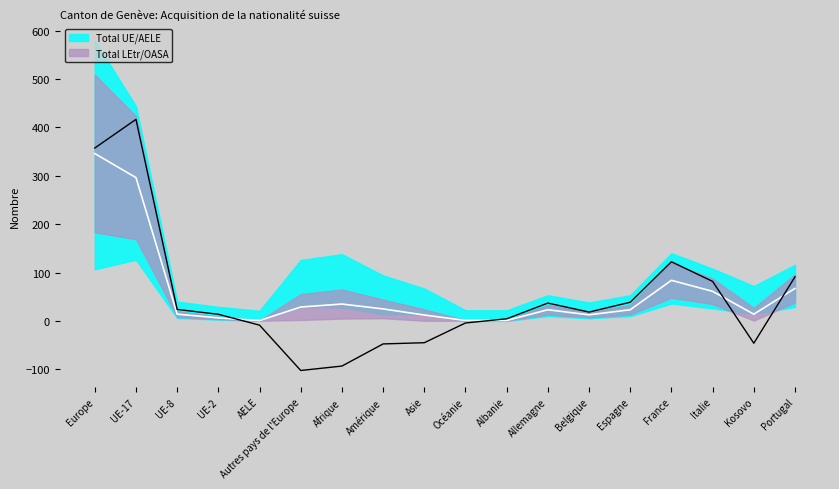

Which label corresponds to the largest value in the chart?

Europe